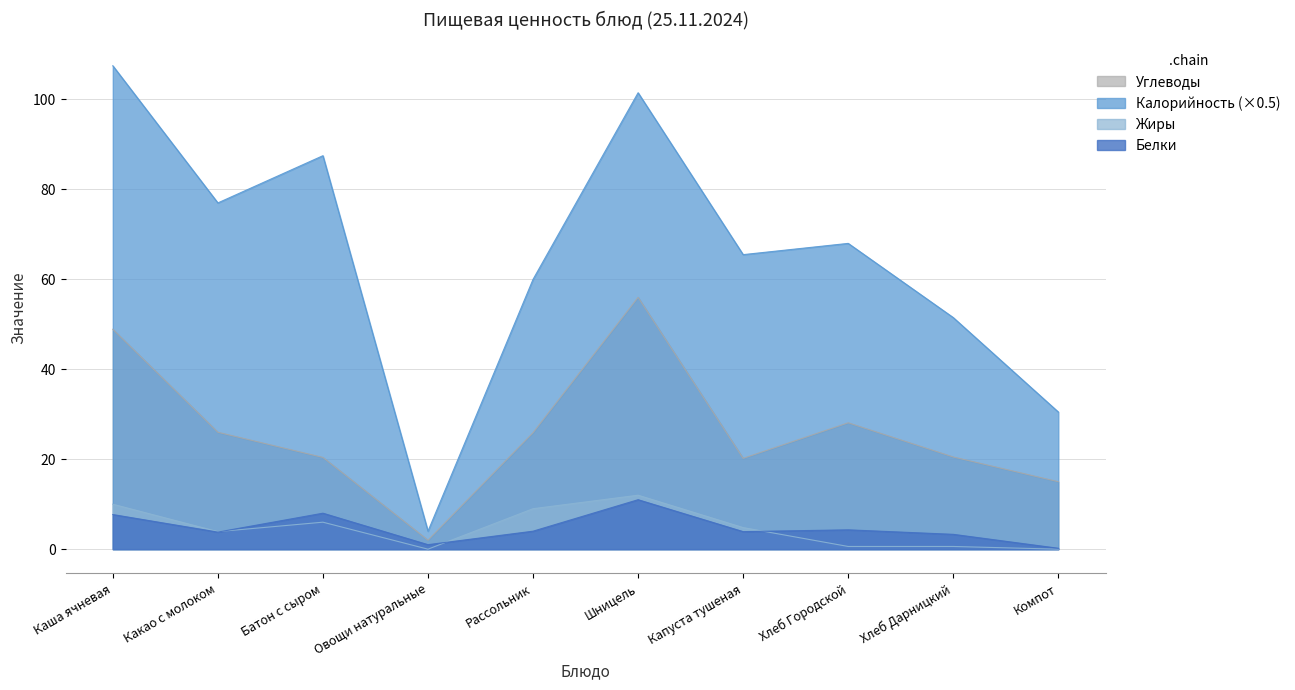

What is the difference between the maximum and second lowest values in the Белки series?

10.0